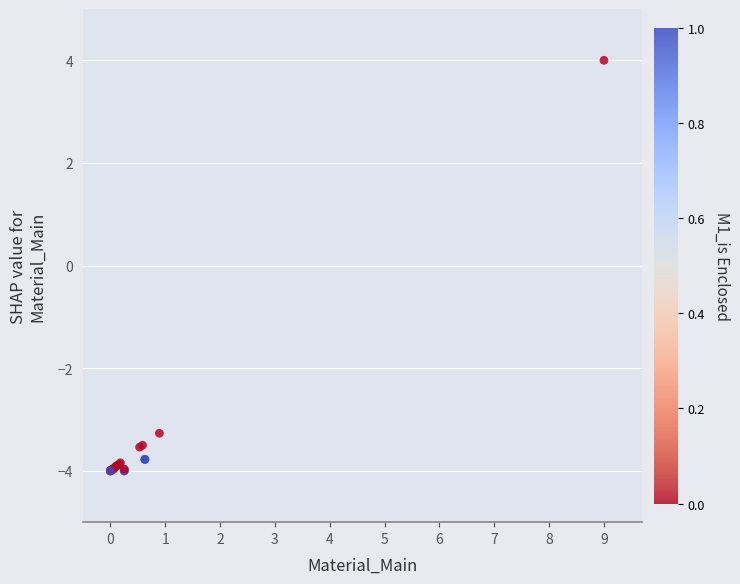

What Y value in the scatter plot is closest to 0?

-3.3